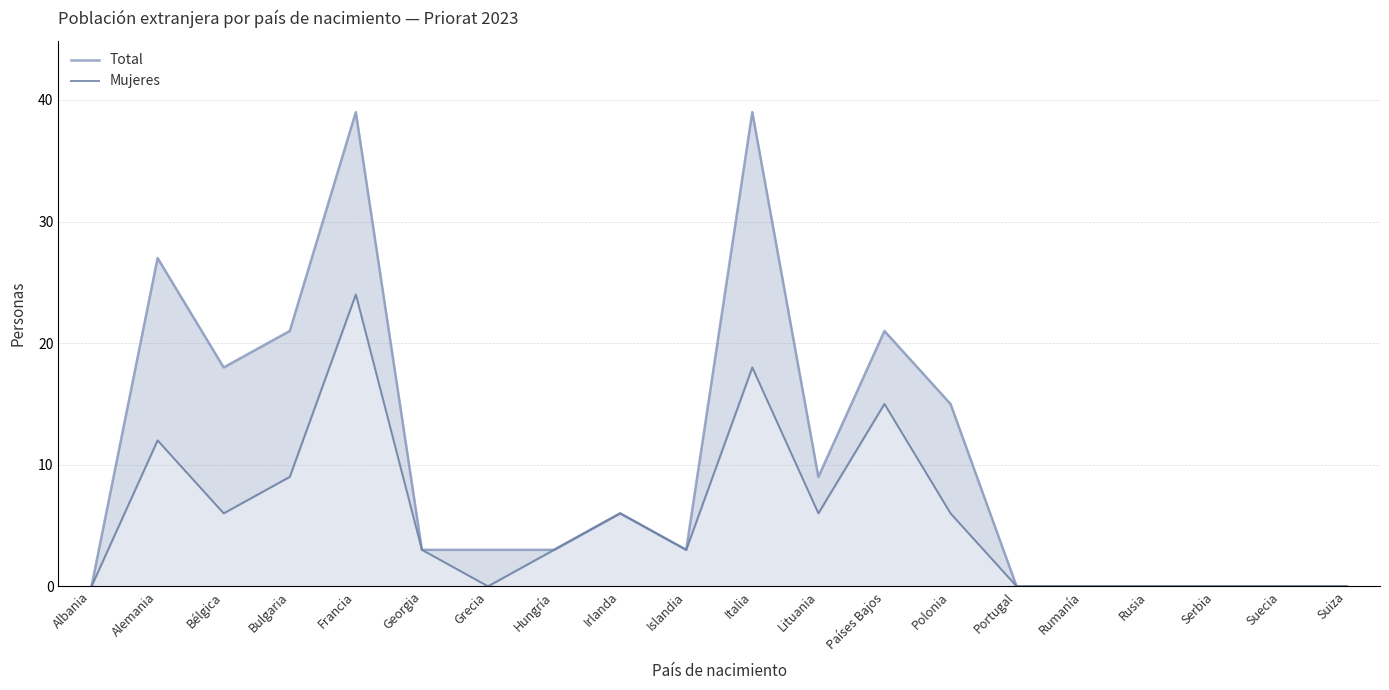

The Mujeres series shows 3 at Hungría. True or false?

True